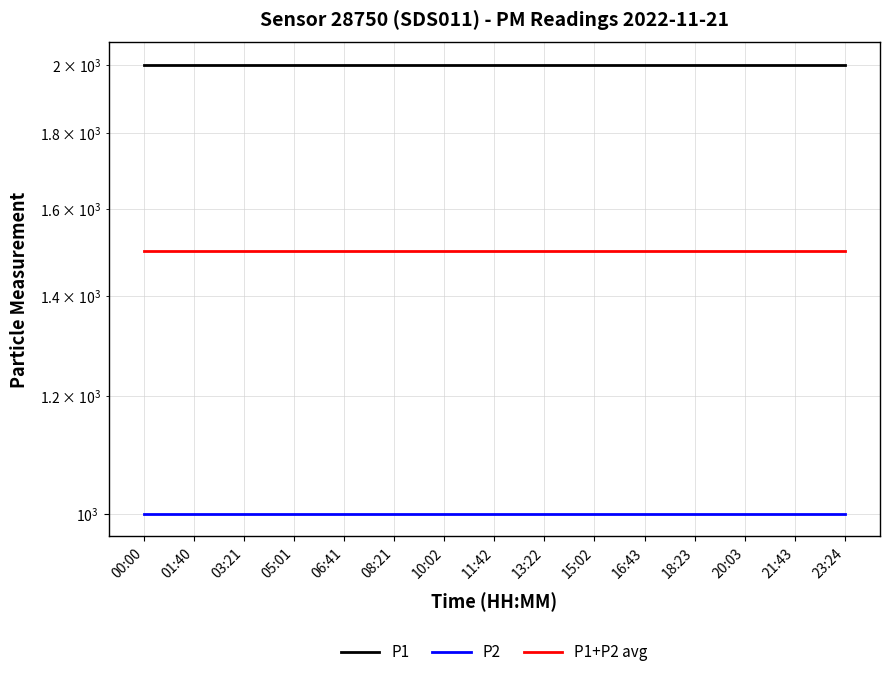

Is the value of P2 at 23:24 greater than the value of P1+P2 avg at 06:41?

No